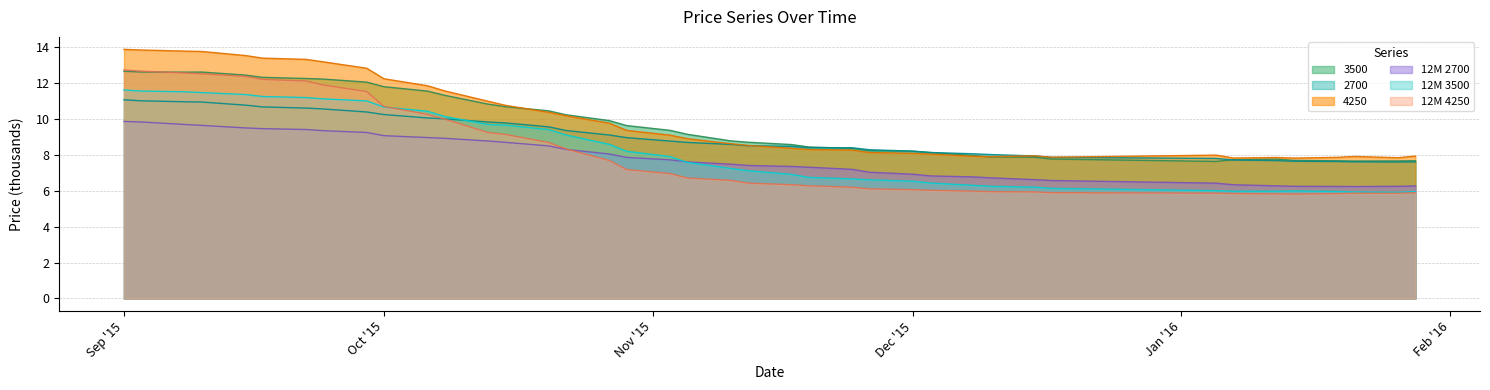

Which series ends up on top after the final intersection of 2700 and 12M 3500?

2700